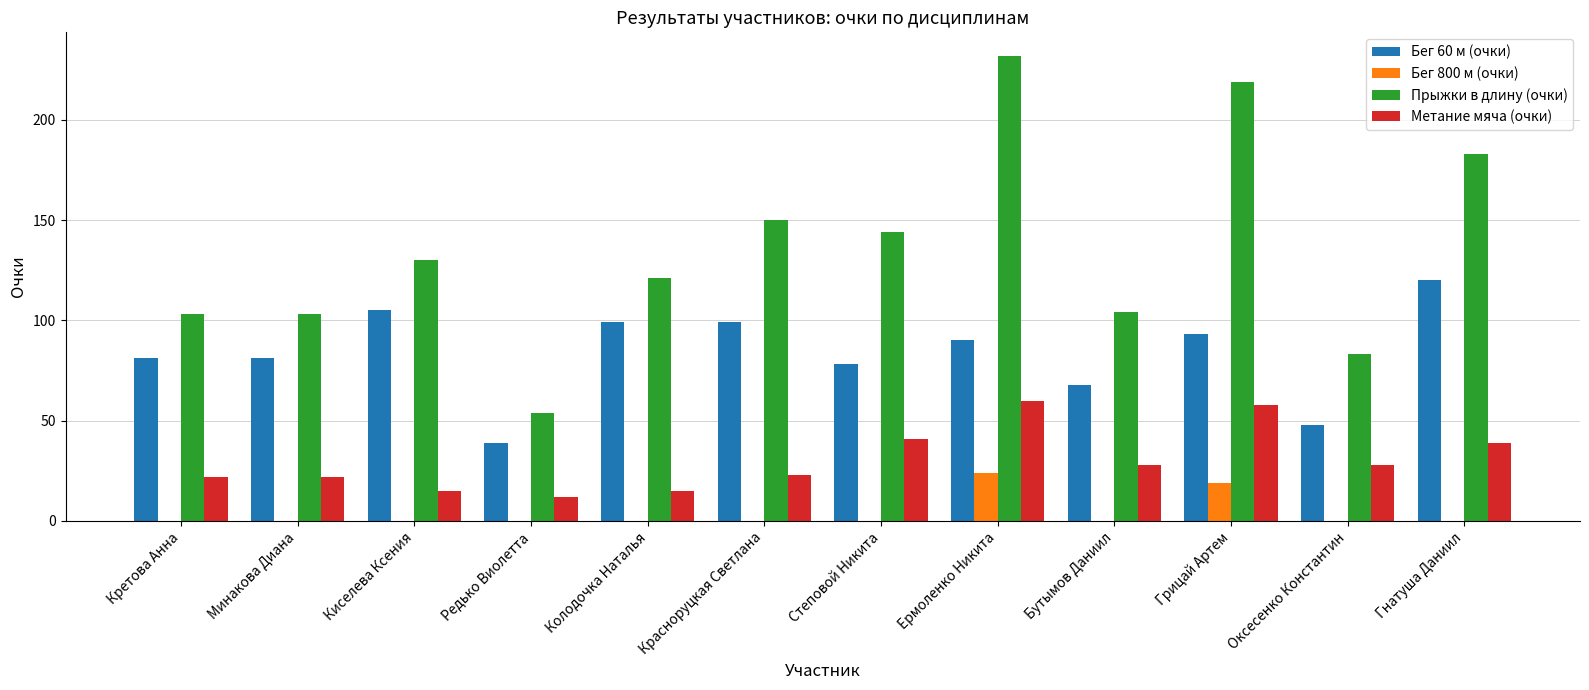

Which category has the highest value across all series?

Ермоленко Никита